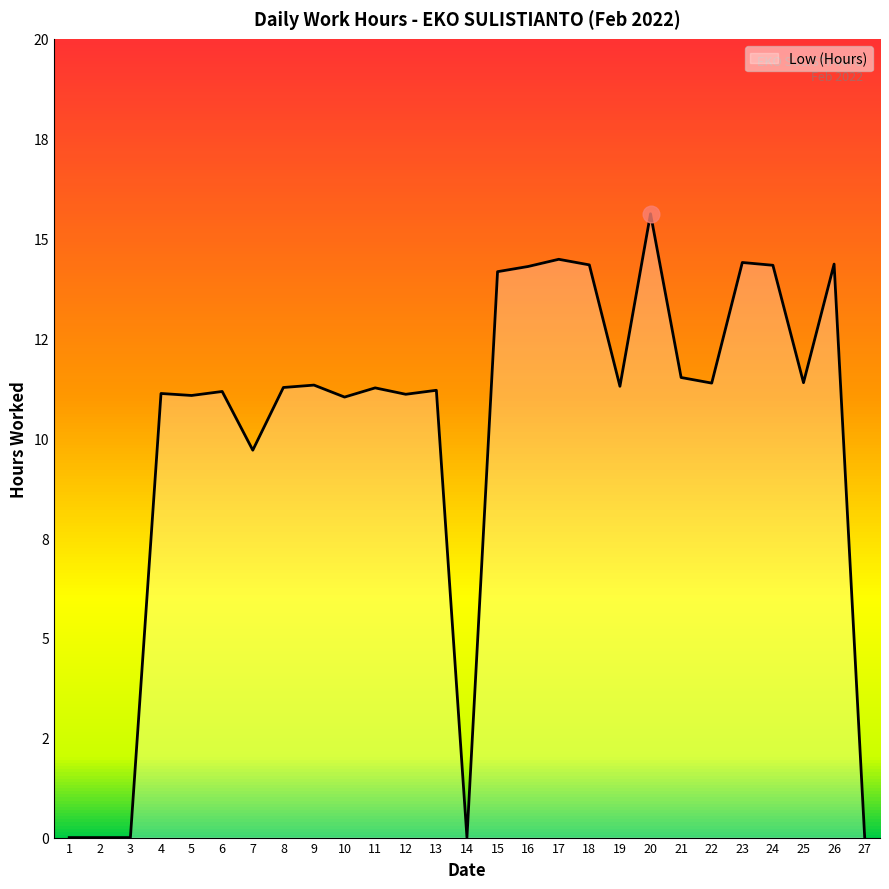

Is this an area chart (filled region under the line)?

Yes